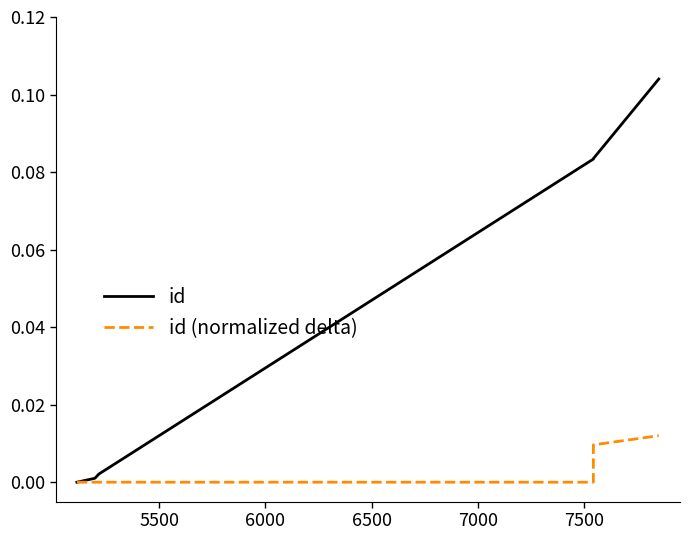

Which has a higher value, 6500 or 6000?

6500